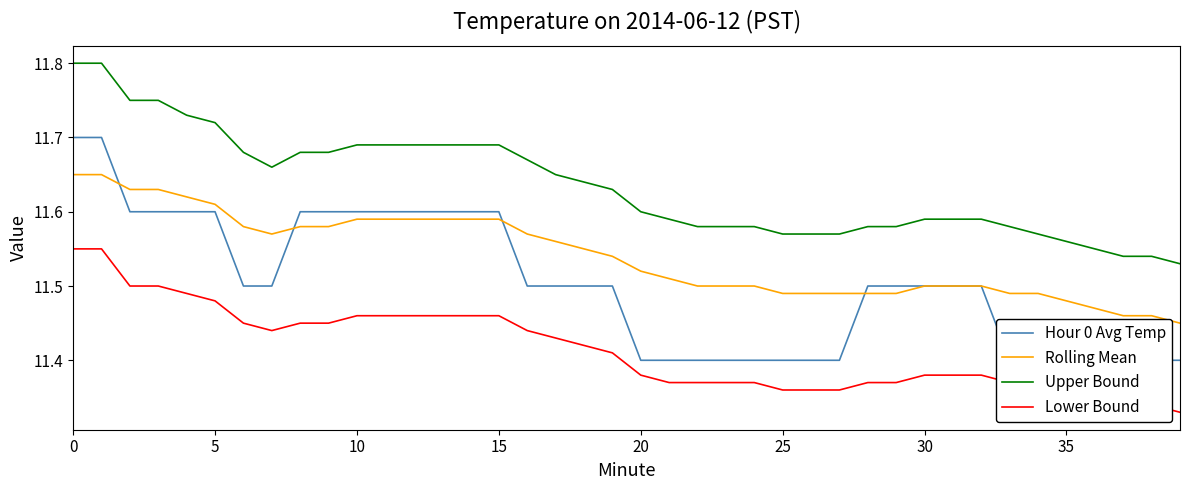

Does the chart have visible grid lines?

No